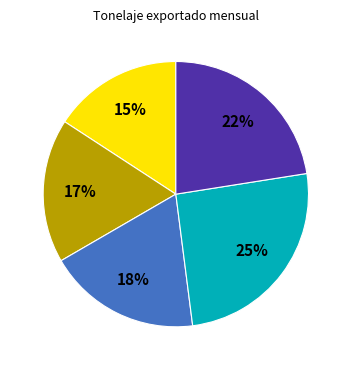

Which category has the biggest portion of the pie?

MAR